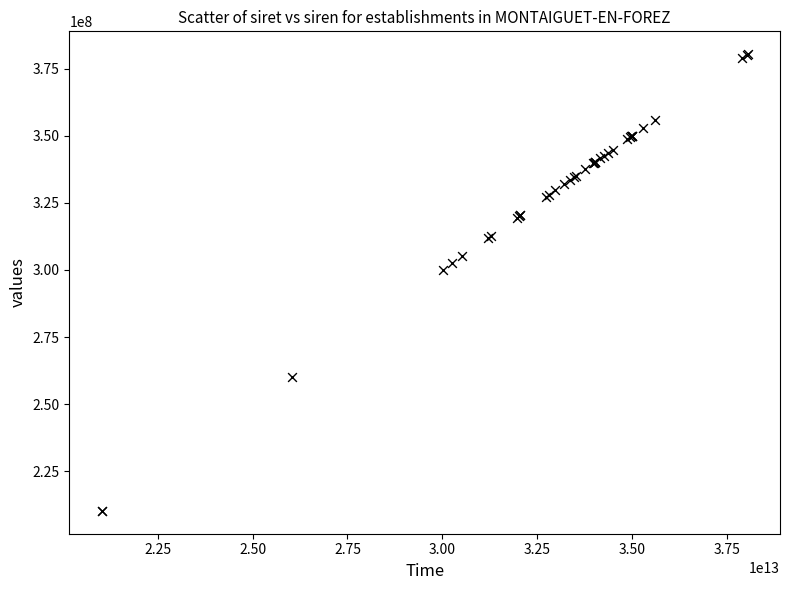

What Y value in the scatter plot is closest to 295323054?

300117025